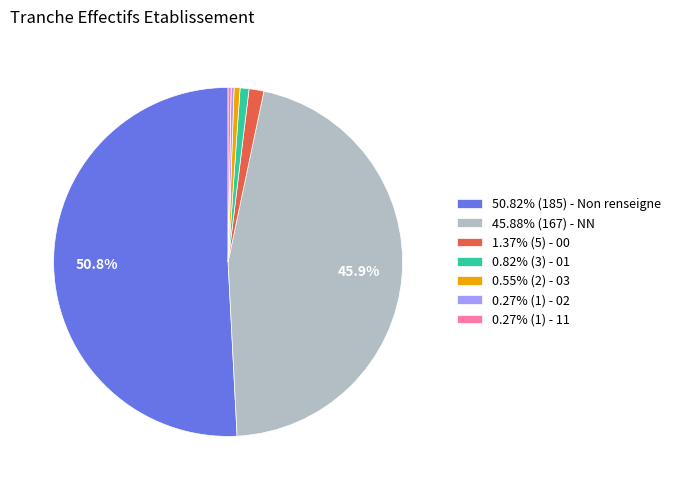

Combined, do 50.82% (185) - Non renseigne and 45.88% (167) - NN account for over 50%?

Yes